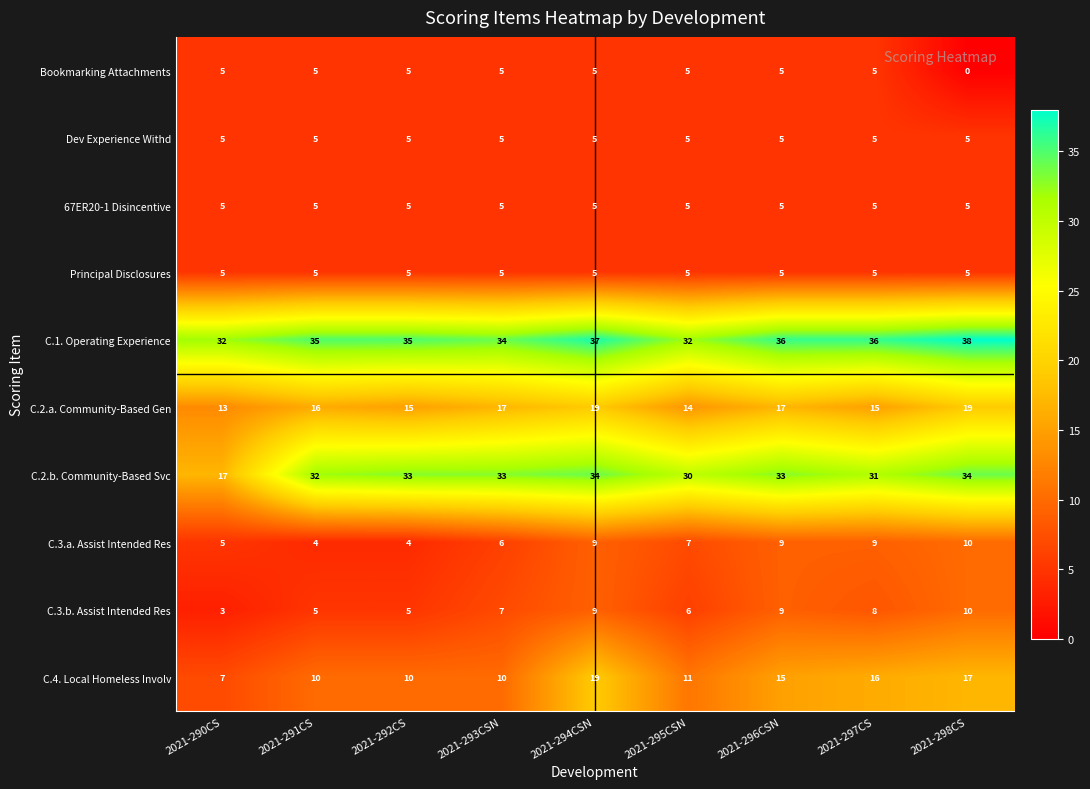

What value does the C.2.b. Community-Based Svc series have at 2021-297CS, to the nearest 10?

30